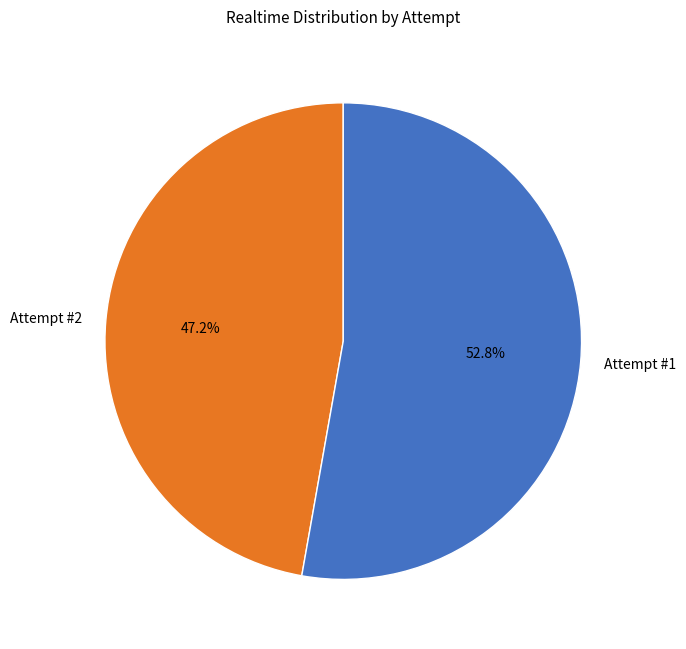

Which category accounts for the majority?

Attempt #1